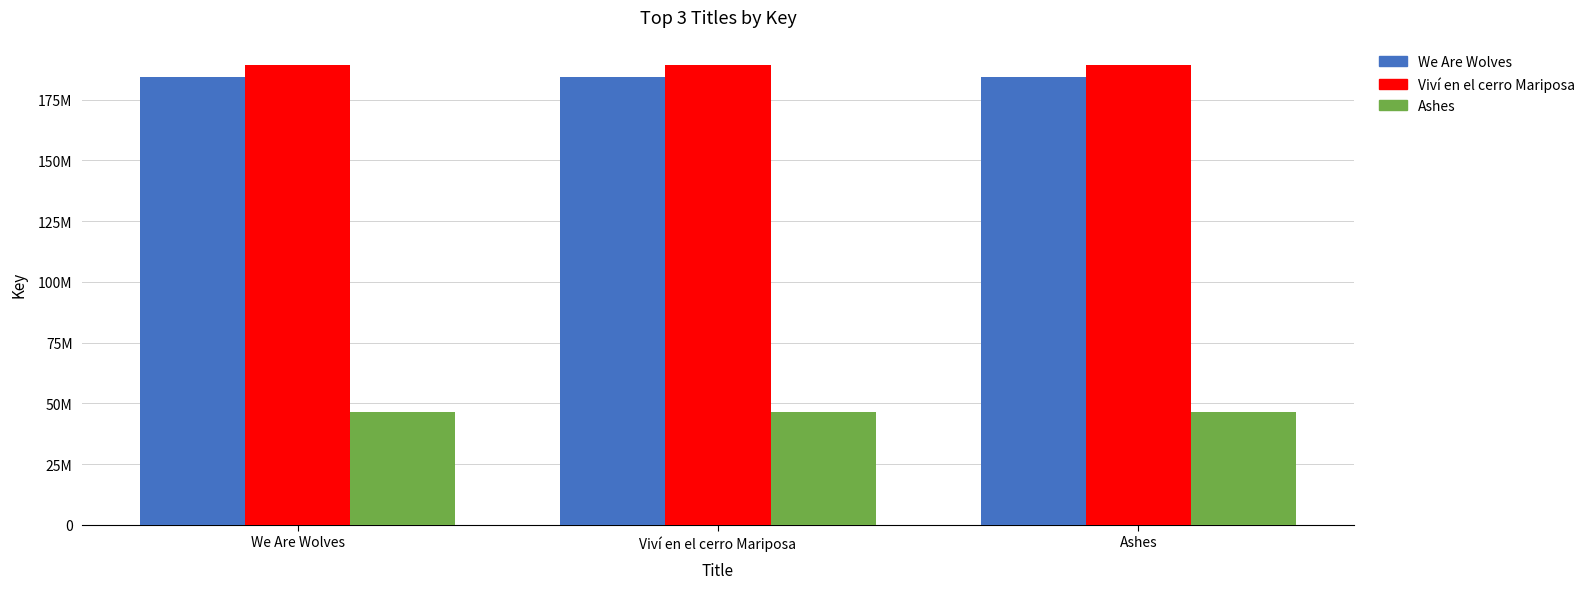

Are the bars horizontal?

No